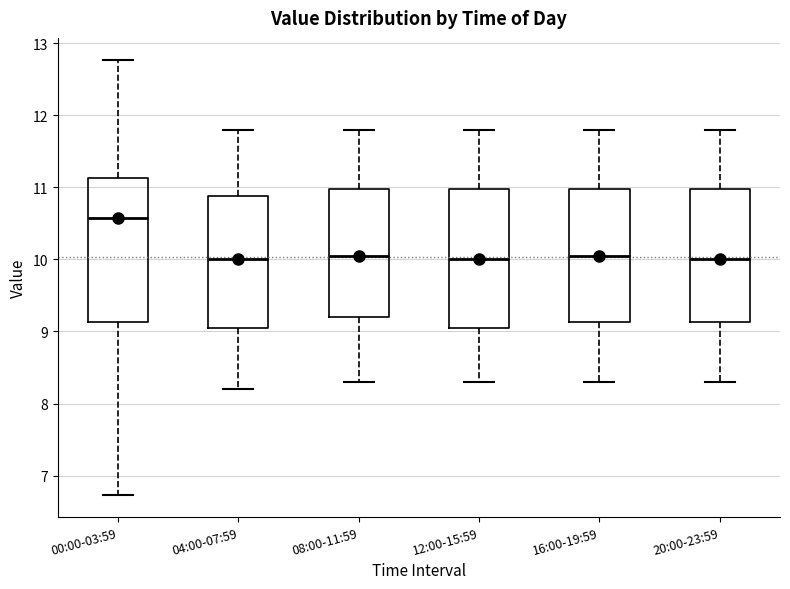

Where does the median line of the box for 08:00-11:59 sit on the y-axis? The values are not printed on the chart, so give them approximately, as read against the axis.

10.1